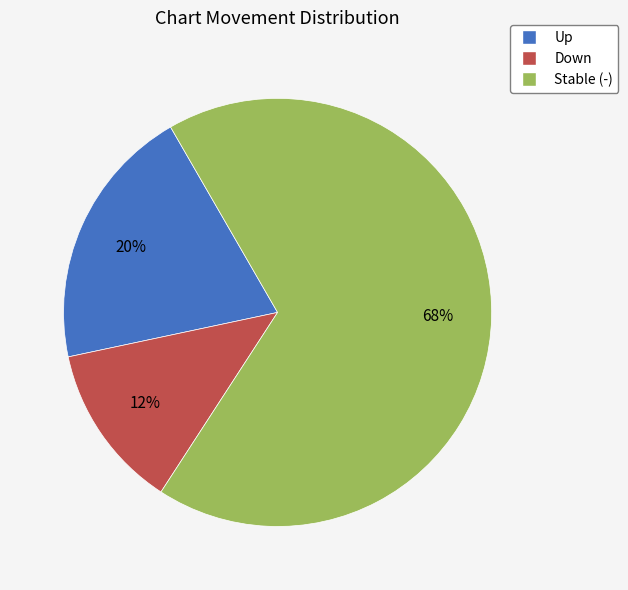

What is the smallest slice in the pie chart?

Down